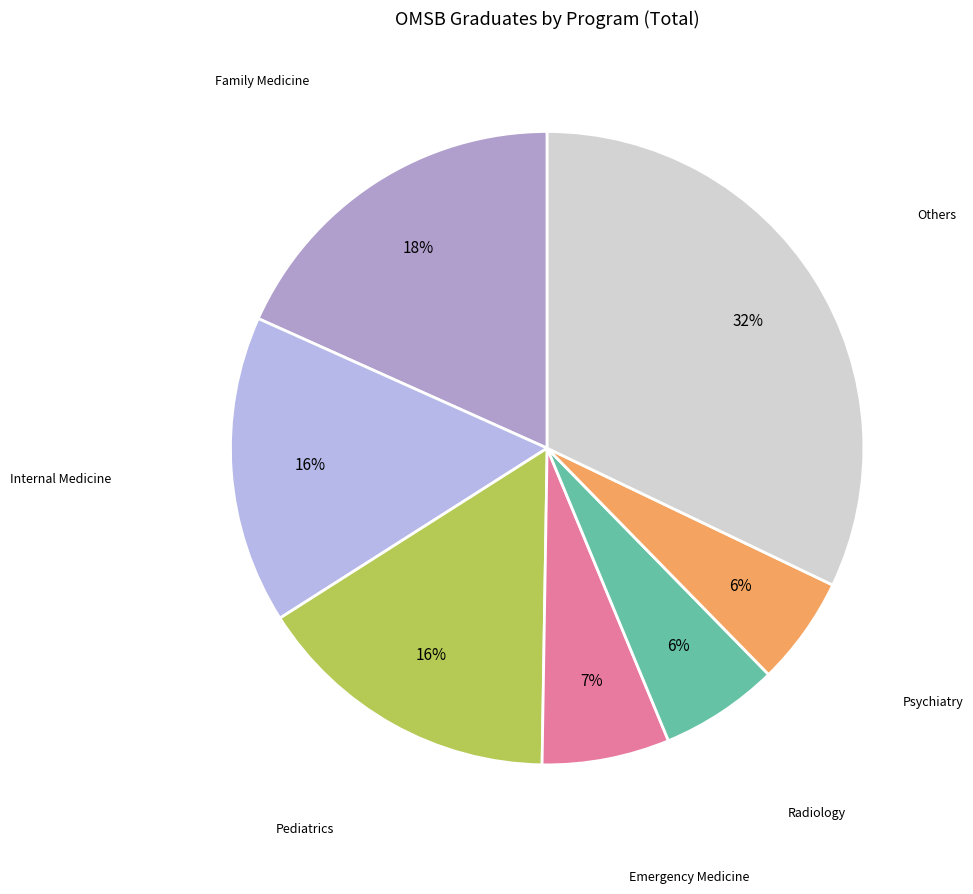

The Psychiatry slice represents 6% of the pie. True or false?

True